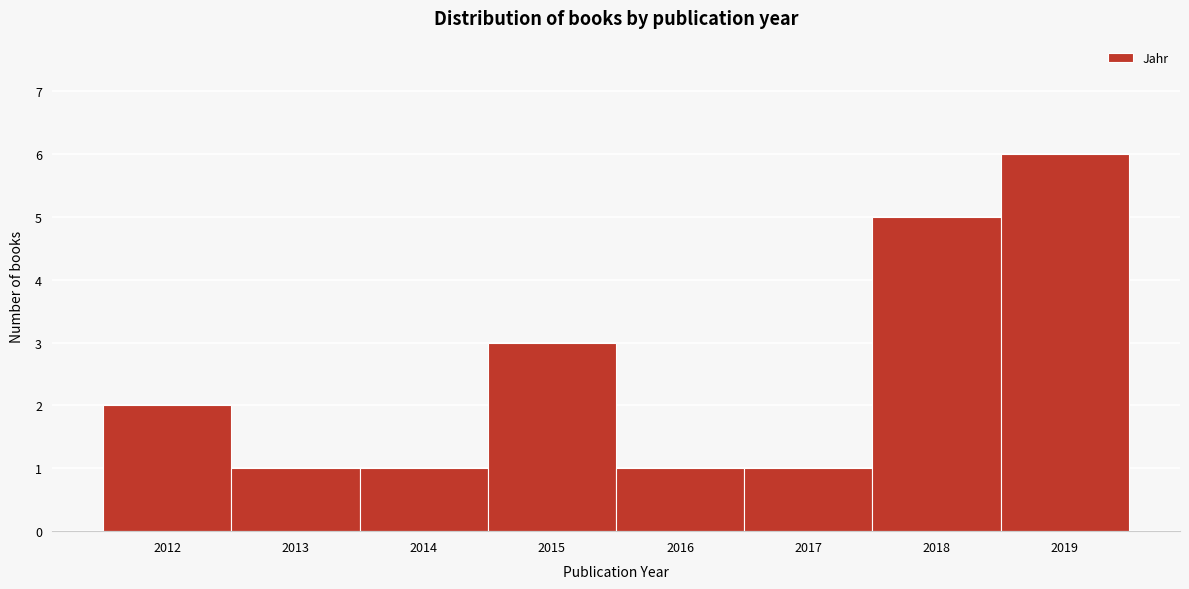

How tall is the bar that spans 2017.5 to 2018.5 on the x-axis? The values are not printed on the chart, so give them approximately, as read against the axis.

5